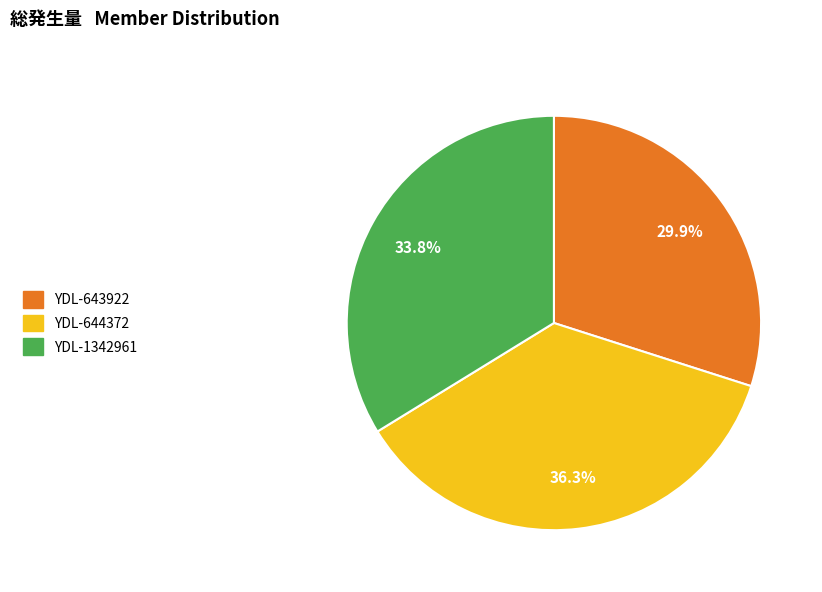

True or false: YDL-644372 accounts for 24% of the total.

False